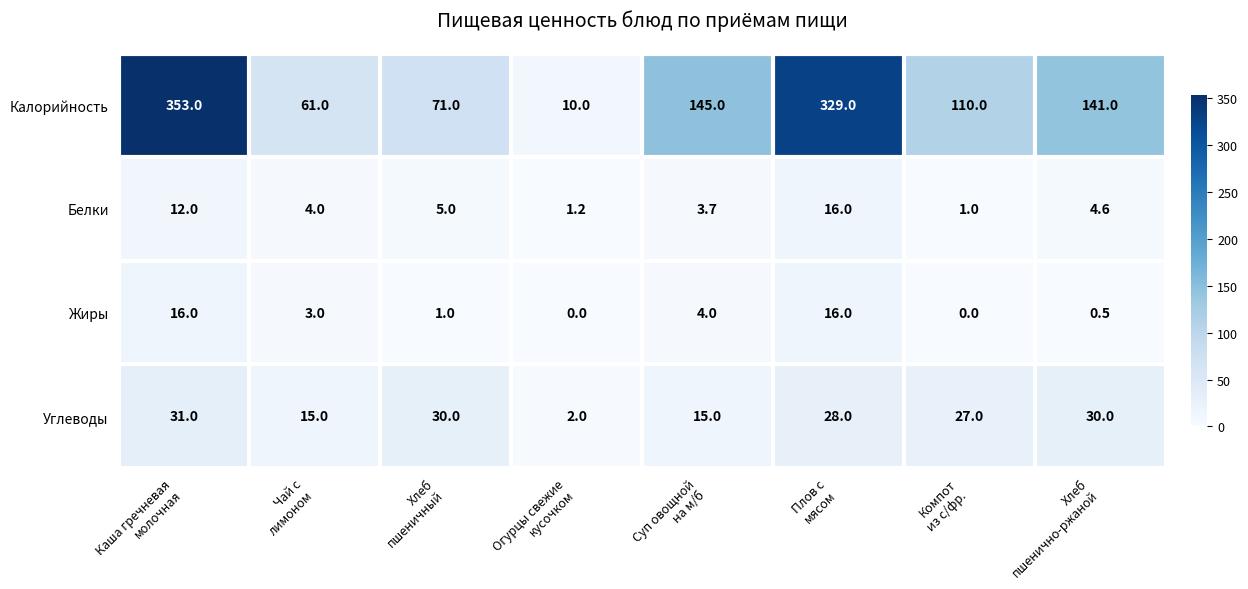

What is the difference between the maximum and minimum values in the Белки series?

15.0